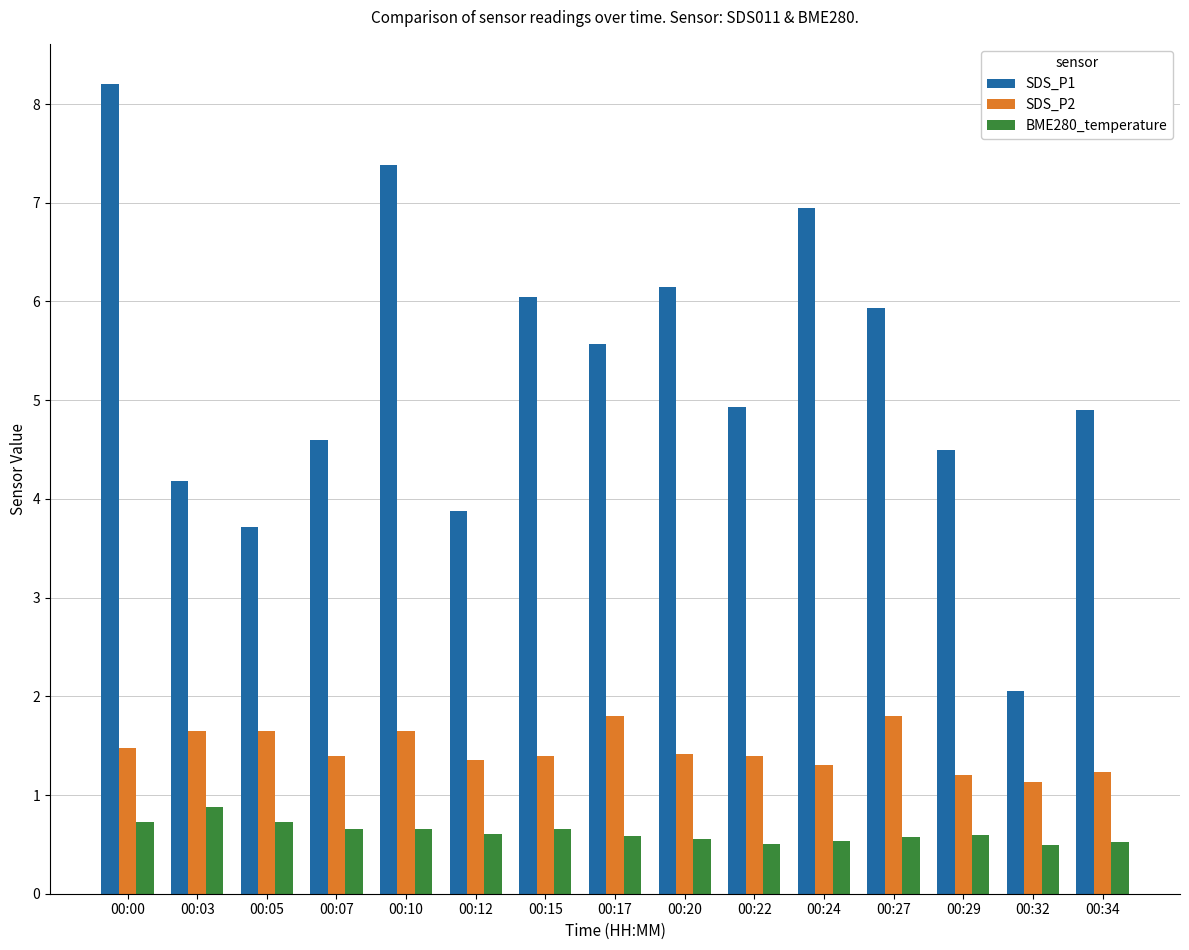

How many bars are there in each group?

3